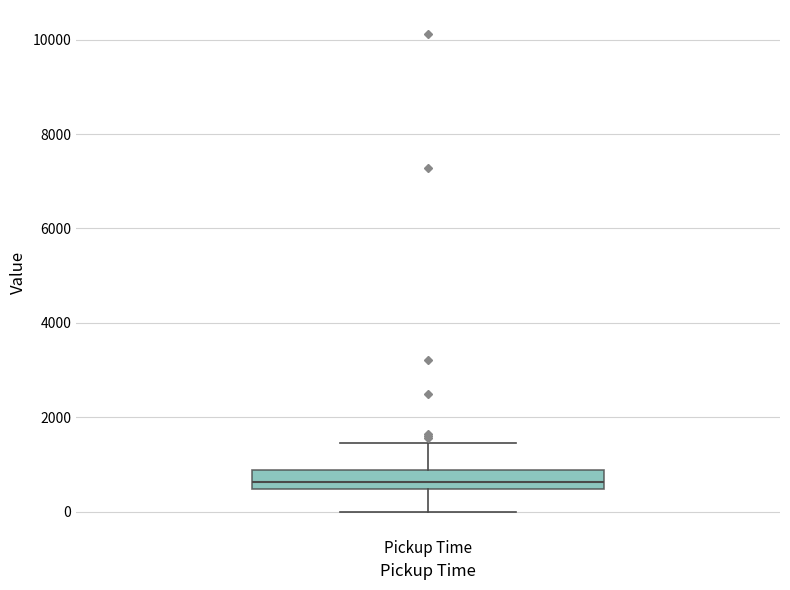

Where is the lower edge of the box for Pickup Time on the y-axis? The values are not printed on the chart, so give them approximately, as read against the axis.

400